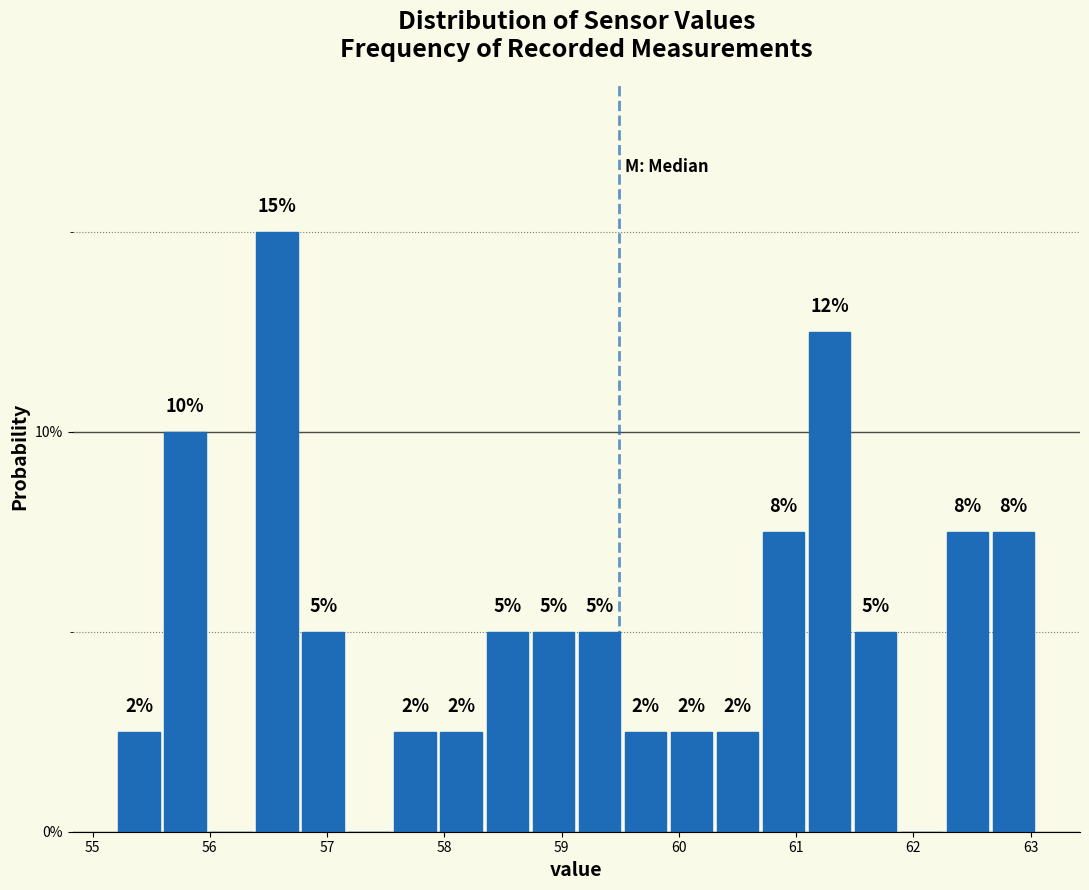

Around what value on the x-axis is the tallest bar? Give the approximate position of its centre, as read against the axis.

56.6